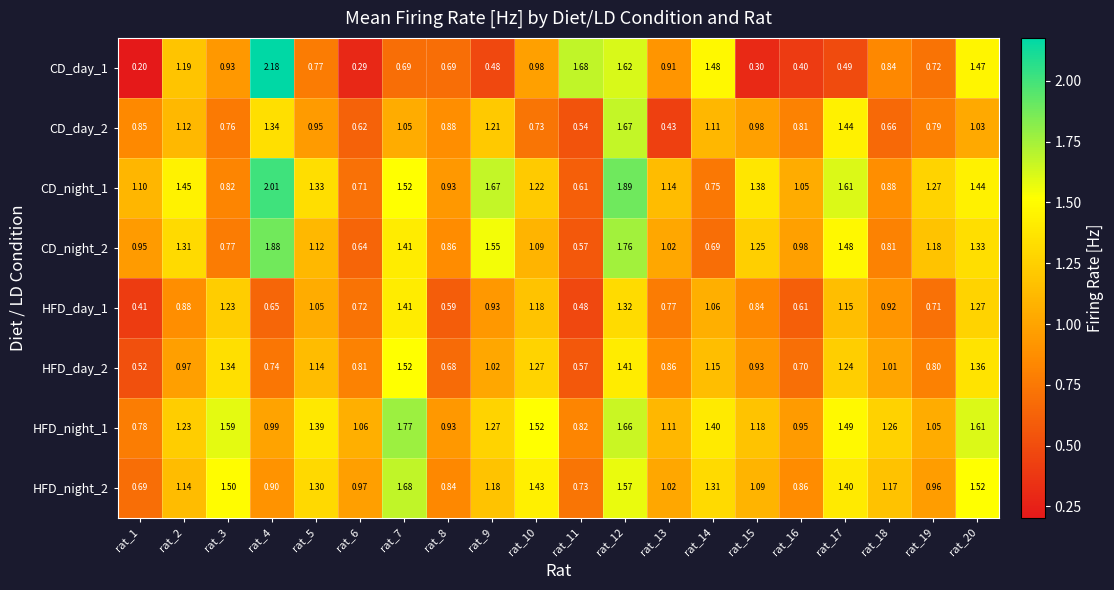

At rat_2, list the series in order from smallest to largest.

HFD_day_1, HFD_day_2, CD_day_2, HFD_night_2, CD_day_1, HFD_night_1, CD_night_2, CD_night_1